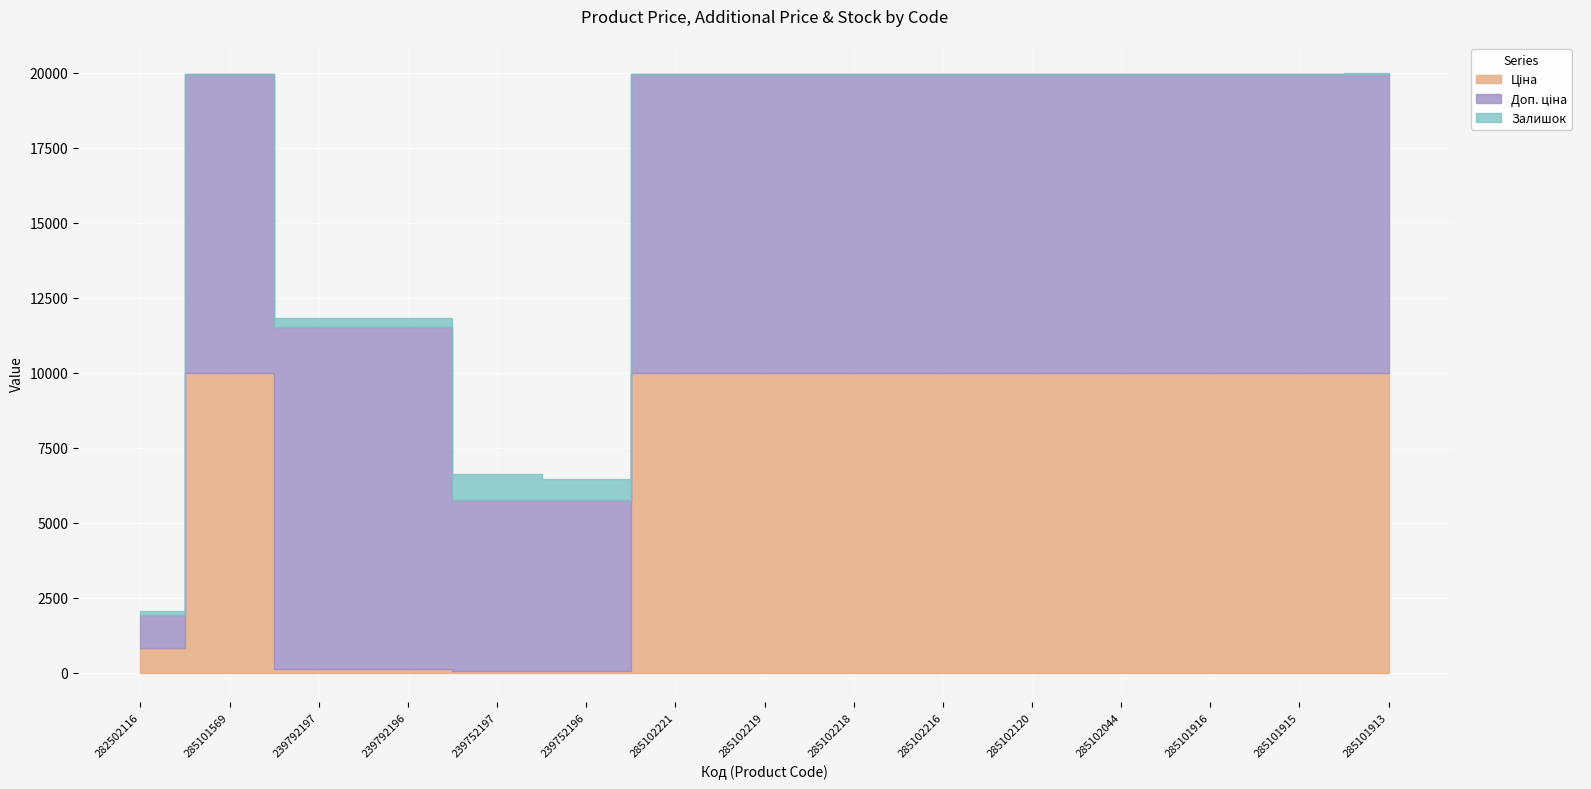

The value of Доп. ціна at 285101913 is 13559.5. True or false?

False